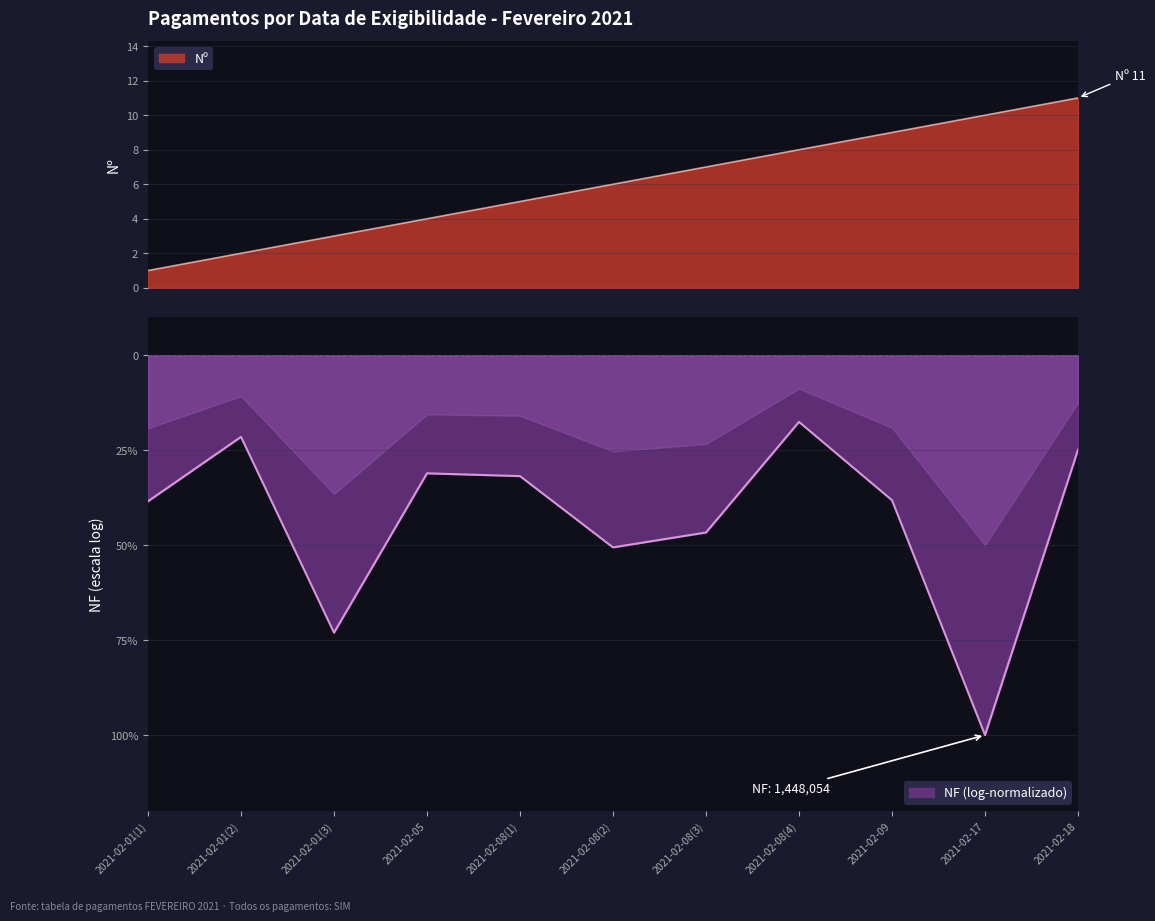

Reading left to right, what are all the values shown in this chart?

1	2	3	4	5	6	7	8	9	10	11